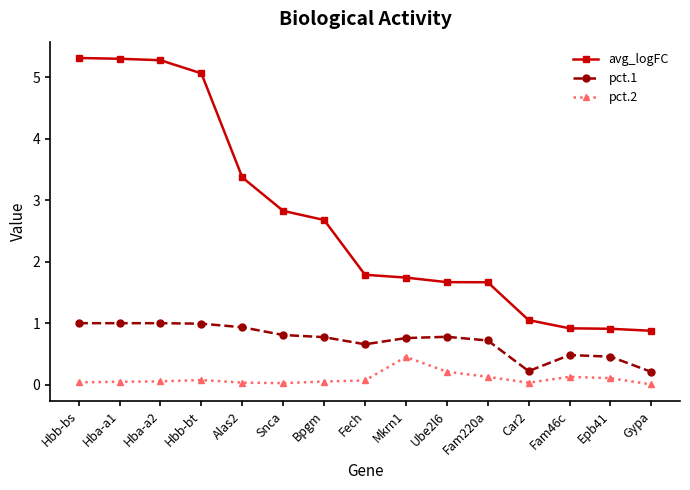

List the series in order of their overall mean, highest first.

avg_logFC, pct.1, pct.2